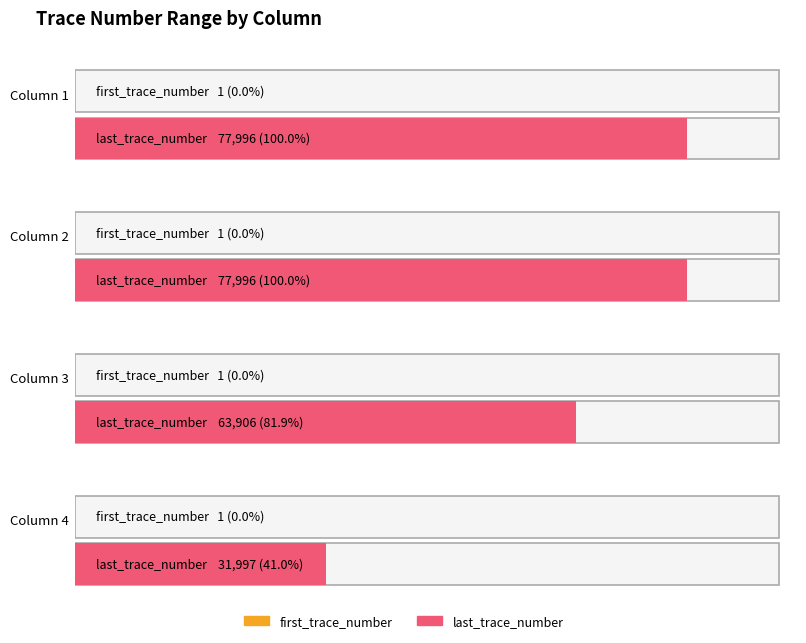

At Column 2, list the series in order from smallest to largest.

first_trace_number, last_trace_number